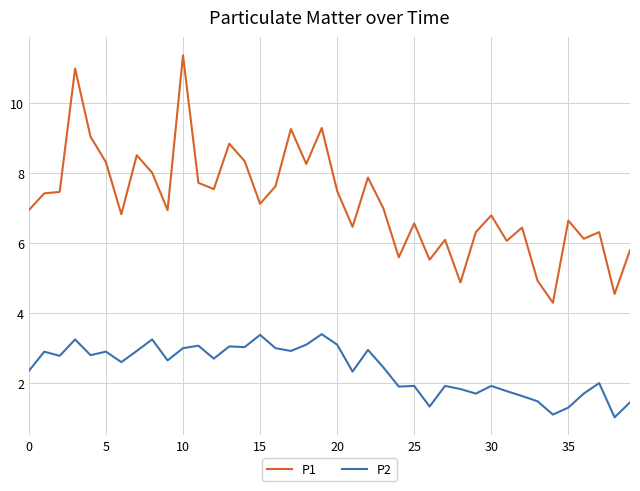

True or false: P1 and P2 intersect in this chart.

False